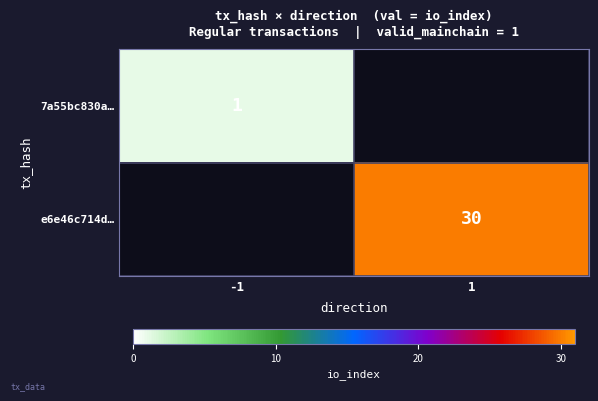

The value of e6e46c714d… at 1 is 21. True or false?

False